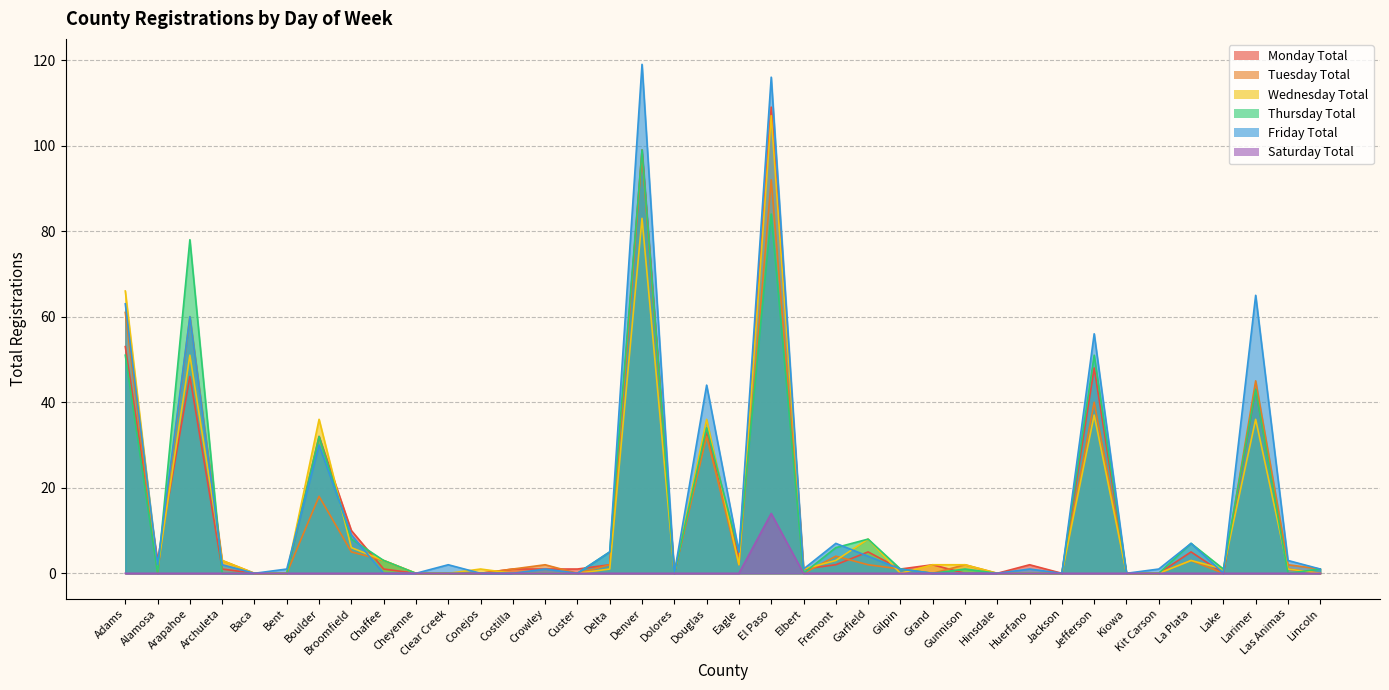

What is the label of the 31st point from the right?

Broomfield